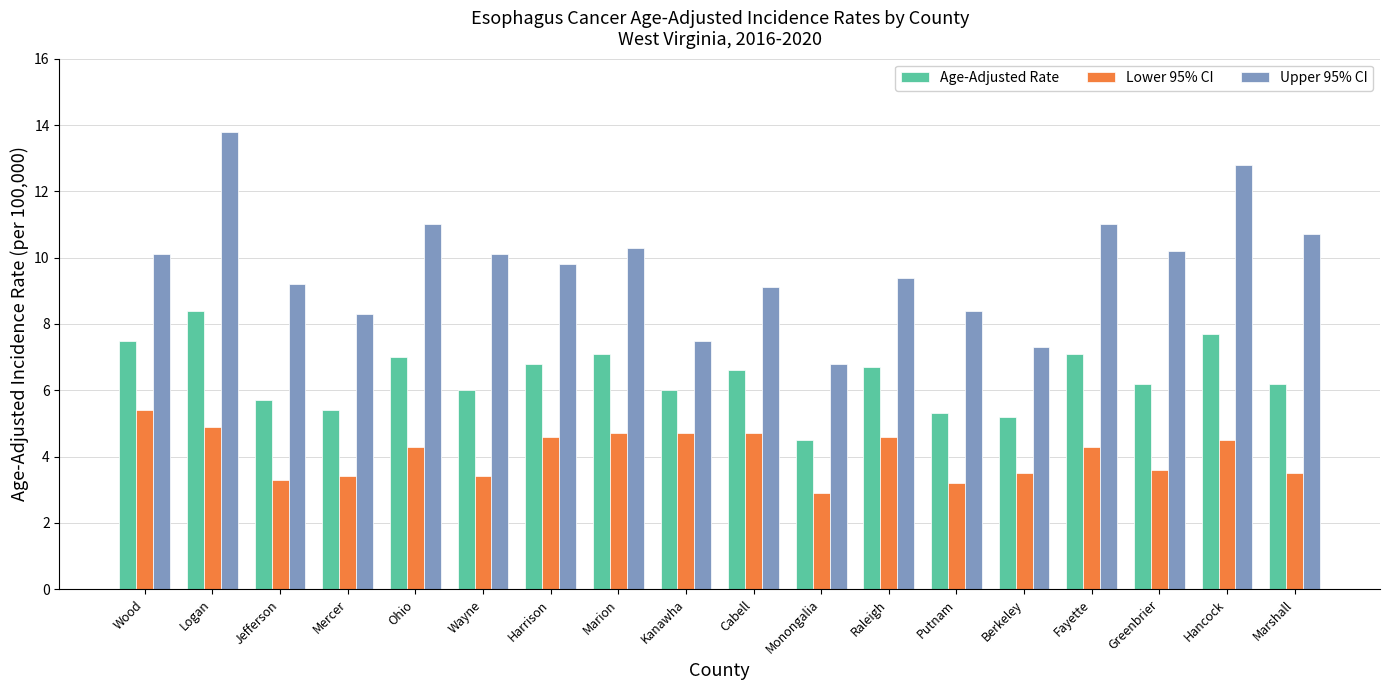

What is the value of the Lower 95% CI bar at the 16th from the left?

3.6